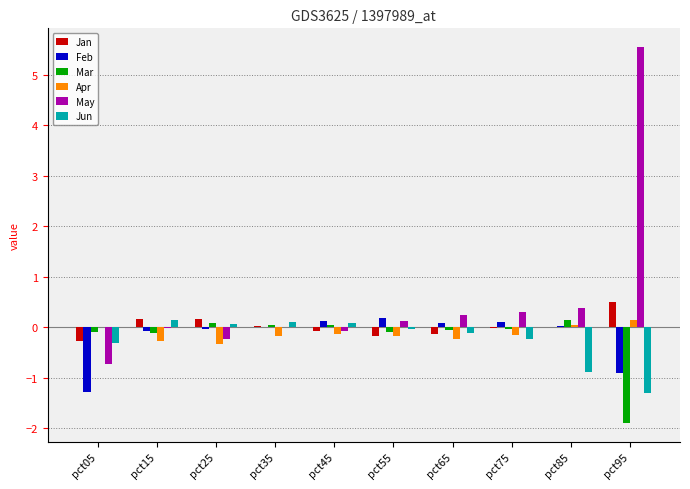

At which label does Jan first exceed 0?

pct15